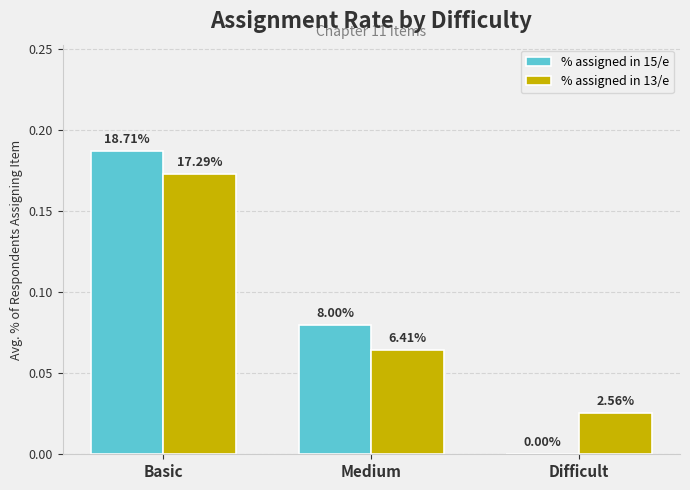

At Medium, list the series in order from smallest to largest.

% assigned in 13/e, % assigned in 15/e